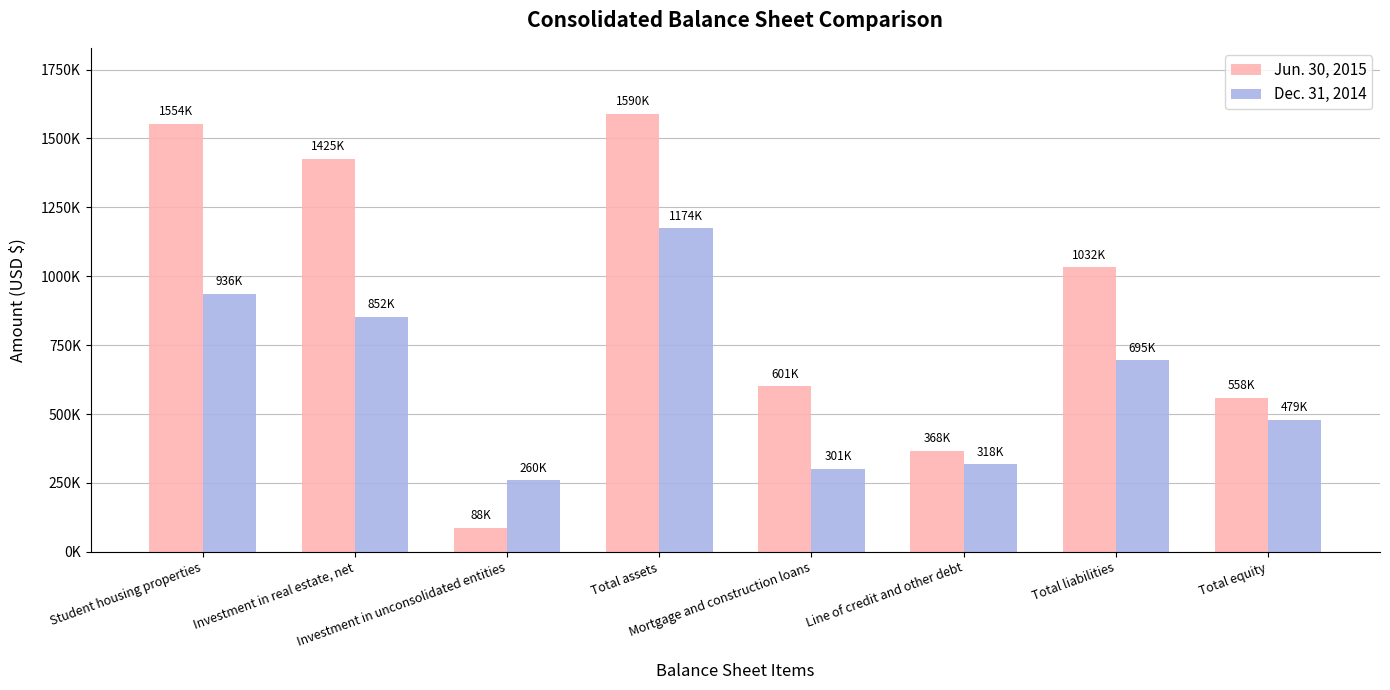

List the series in order of their overall mean, lowest first.

Dec. 31, 2014, Jun. 30, 2015